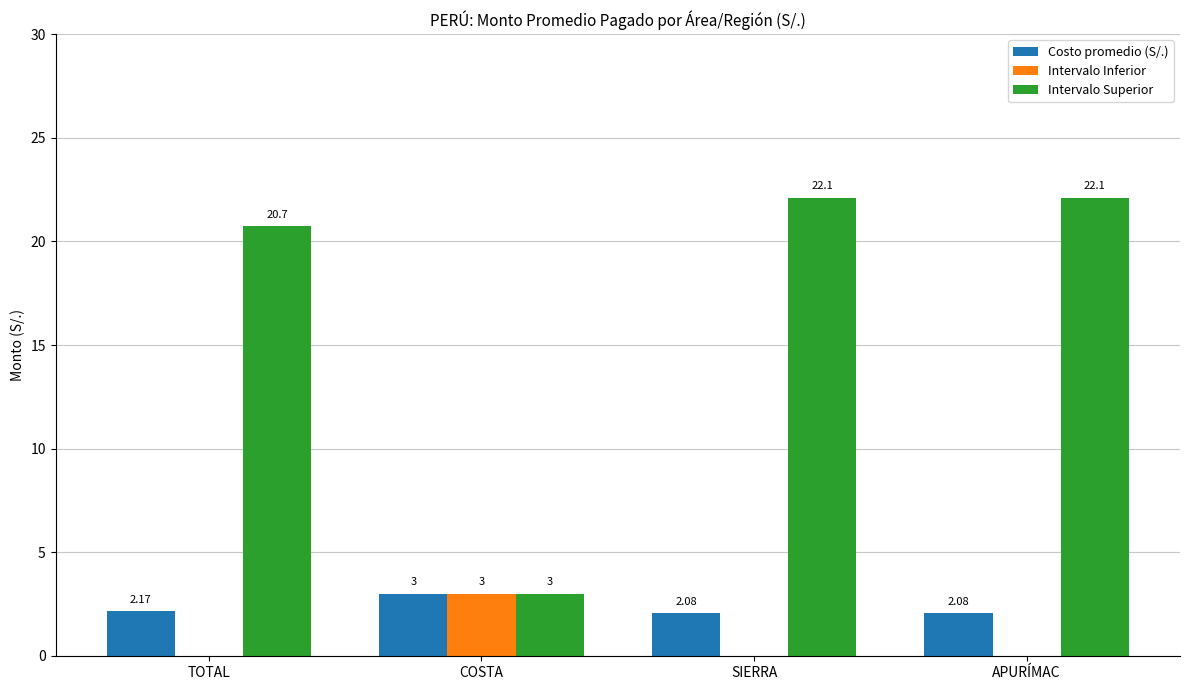

Which series has the largest total across all categories?

Intervalo Superior